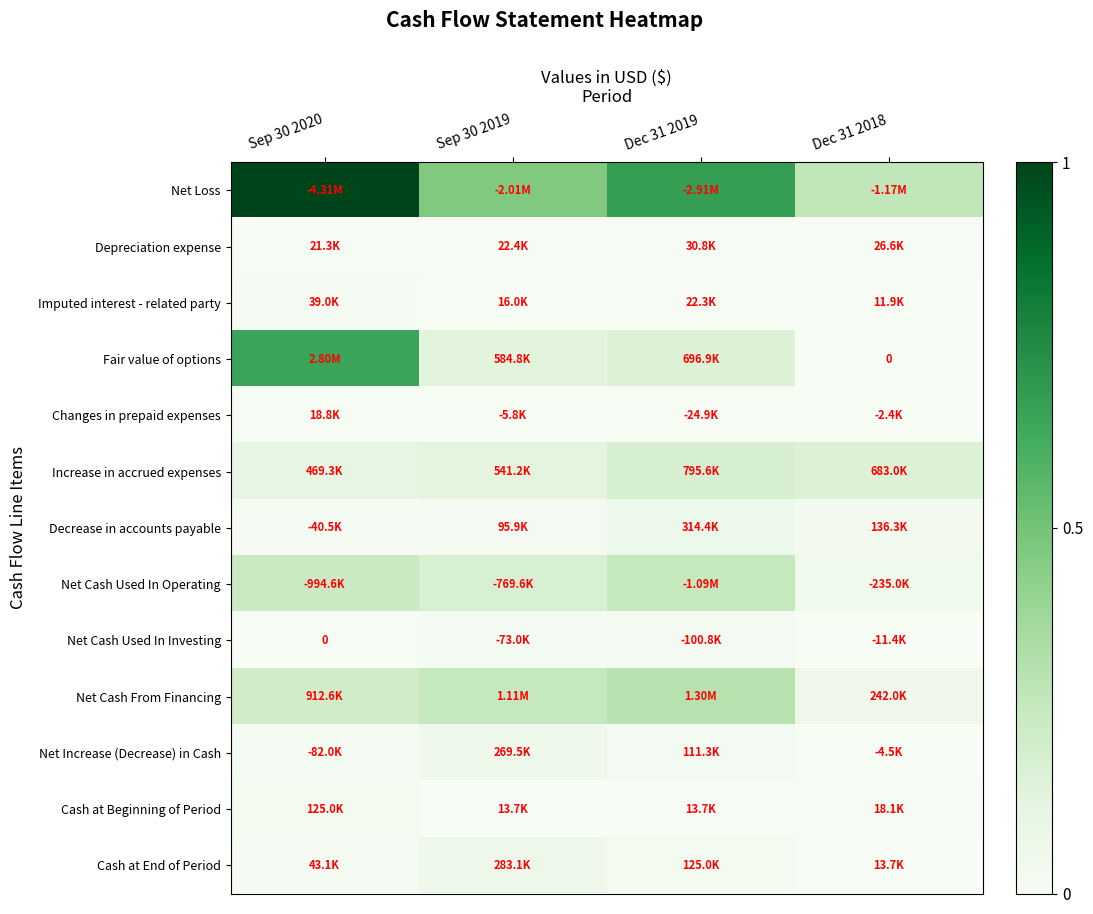

Is the value of Imputed interest - related party at Dec 31 2019 greater than the value of Net Cash Used In Investing at Sep 30 2019?

No